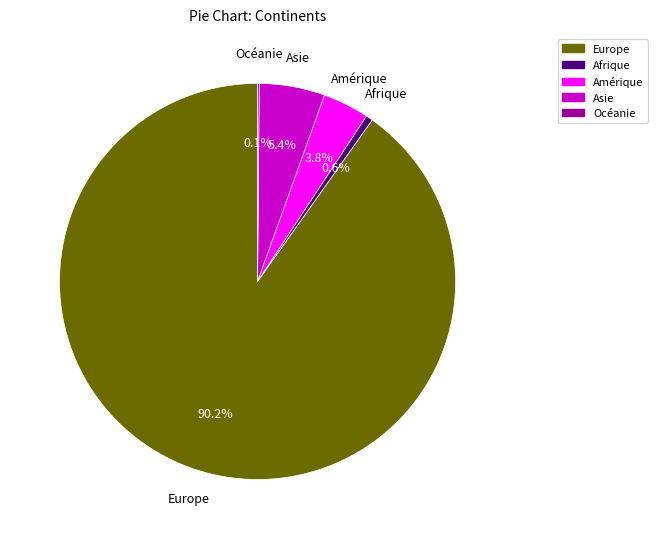

To the nearest percent, what is the difference between the largest and smallest slice percentages?

90%